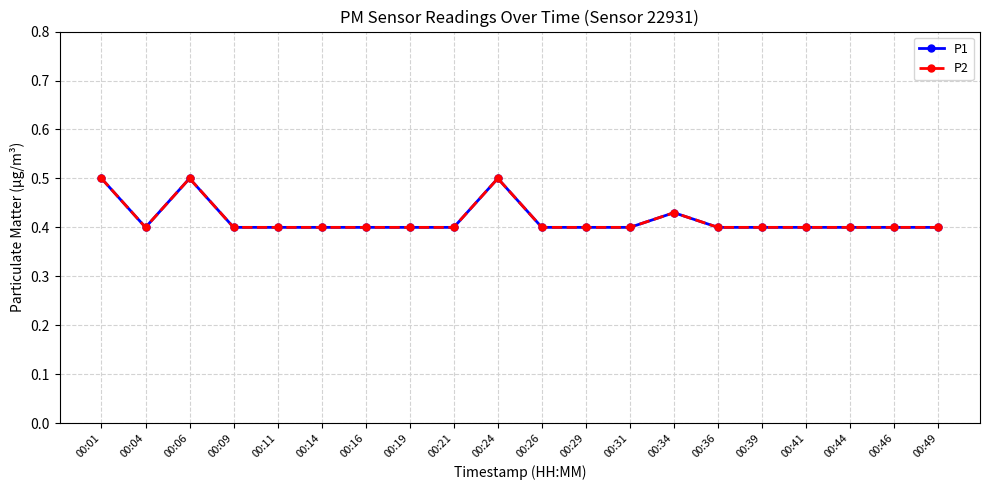

Is the value of P1 at 00:39 greater than the value of P2 at 00:26?

No